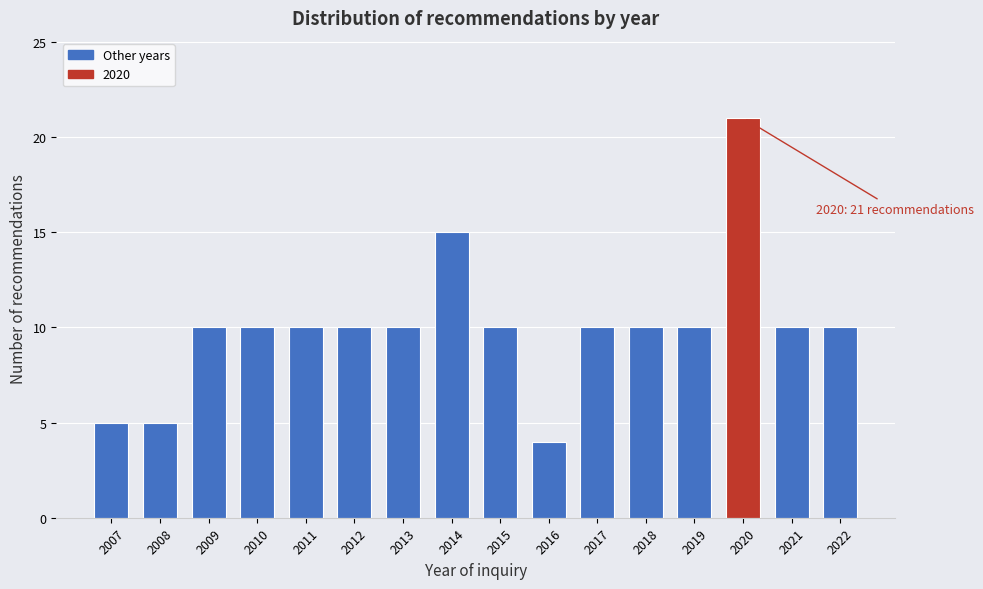

Reading left to right, what are all the values shown in this chart?

5	5	10	10	10	10	10	15	10	4	10	10	10	21	10	10